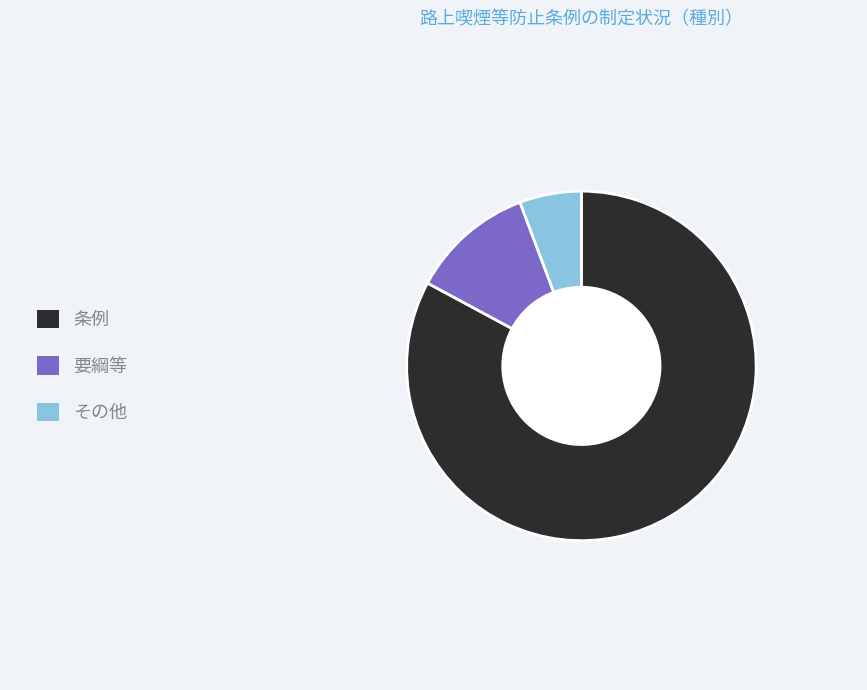

Rank the categories by value from lowest to highest.

その他, 要綱等, 条例